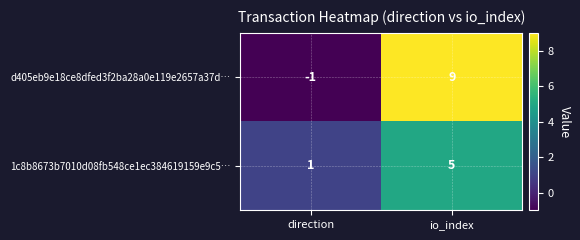

List the series in order of their peak value, highest first.

d405eb9e18ce8dfed3f2ba28a0e119e2657a37d…, 1c8b8673b7010d08fb548ce1ec384619159e9c5…